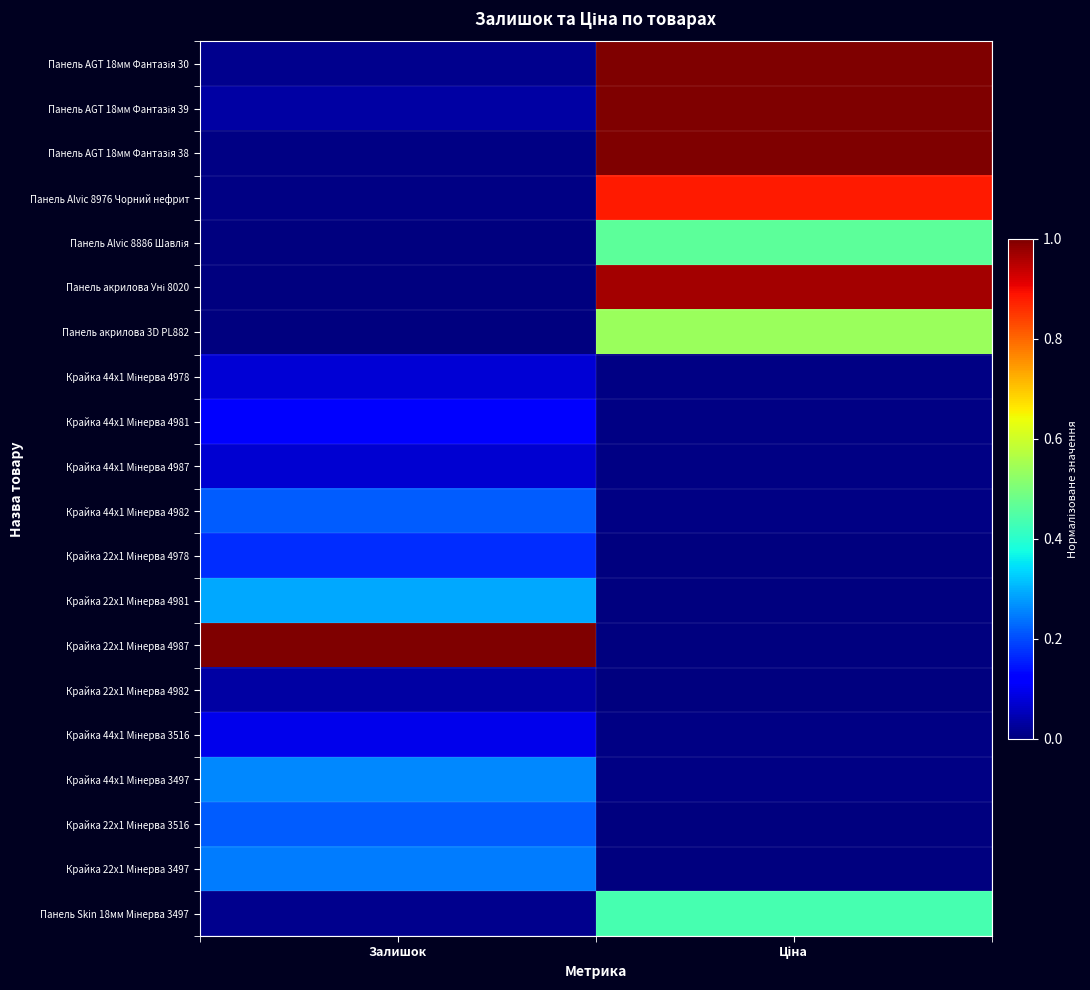

Rank the series by their maximum value, from highest to lowest.

Панель AGT 18мм Фантазія 30, Панель AGT 18мм Фантазія 39, Панель AGT 18мм Фантазія 38, Крайка 22x1 Мінерва 4987, Панель акрилова Уні 8020, Панель Alvic 8976 Чорний нефрит, Панель акрилова 3D PL882, Панель Alvic 8886 Шавлія, Панель Skin 18мм Мінерва 3497, Крайка 22x1 Мінерва 4981, Крайка 44x1 Мінерва 3497, Крайка 22x1 Мінерва 3497, Крайка 44x1 Мінерва 4982, Крайка 22x1 Мінерва 3516, Крайка 22x1 Мінерва 4978, Крайка 44x1 Мінерва 4981, Крайка 44x1 Мінерва 3516, Крайка 44x1 Мінерва 4978, Крайка 44x1 Мінерва 4987, Крайка 22x1 Мінерва 4982